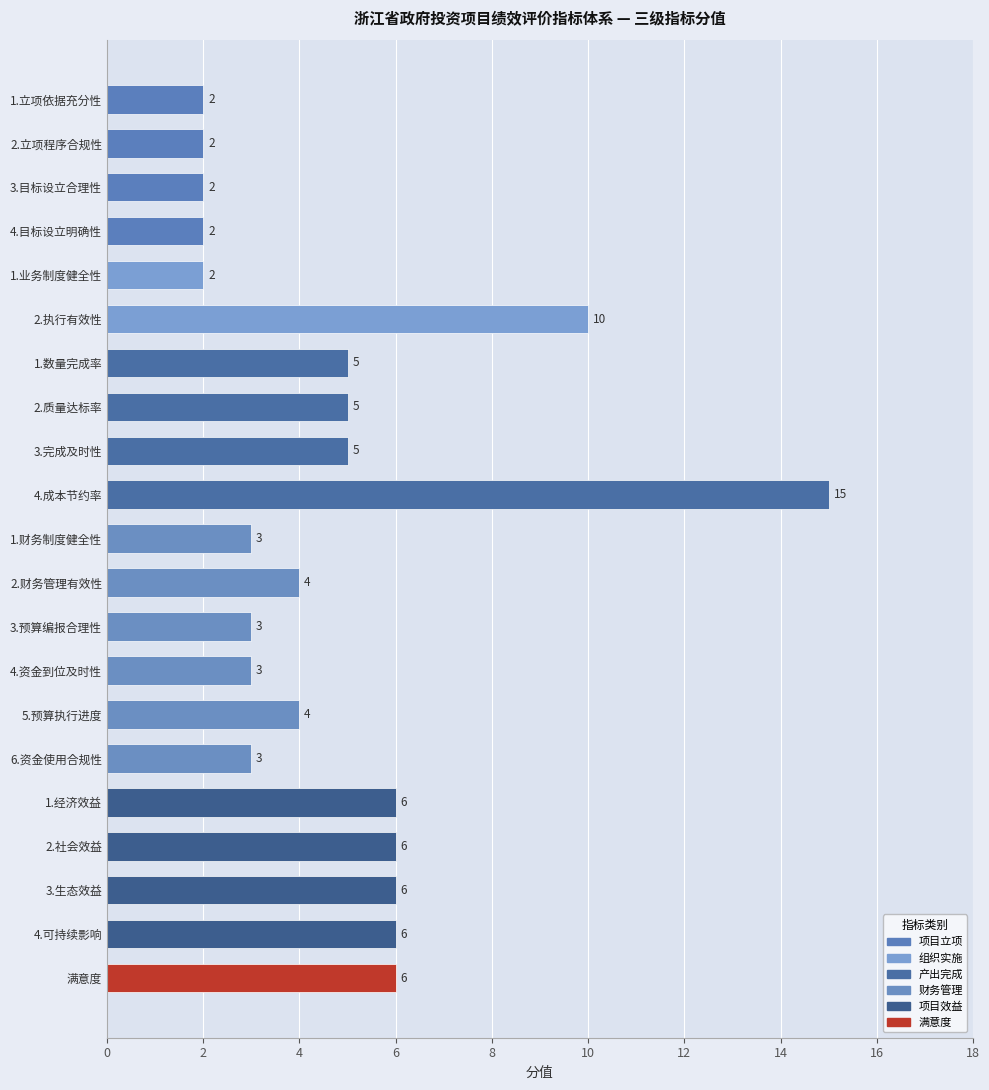

Reading top to bottom, list all the values displayed in this chart.

1.立项依据充分性=2	2.立项程序合规性=2	3.目标设立合理性=2	4.目标设立明确性=2	1.业务制度健全性=2	2.执行有效性=10	1.数量完成率=5	2.质量达标率=5	3.完成及时性=5	4.成本节约率=15	1.财务制度健全性=3	2.财务管理有效性=4	3.预算编报合理性=3	4.资金到位及时性=3	5.预算执行进度=4	6.资金使用合规性=3	1.经济效益=6	2.社会效益=6	3.生态效益=6	4.可持续影响=6	满意度=6